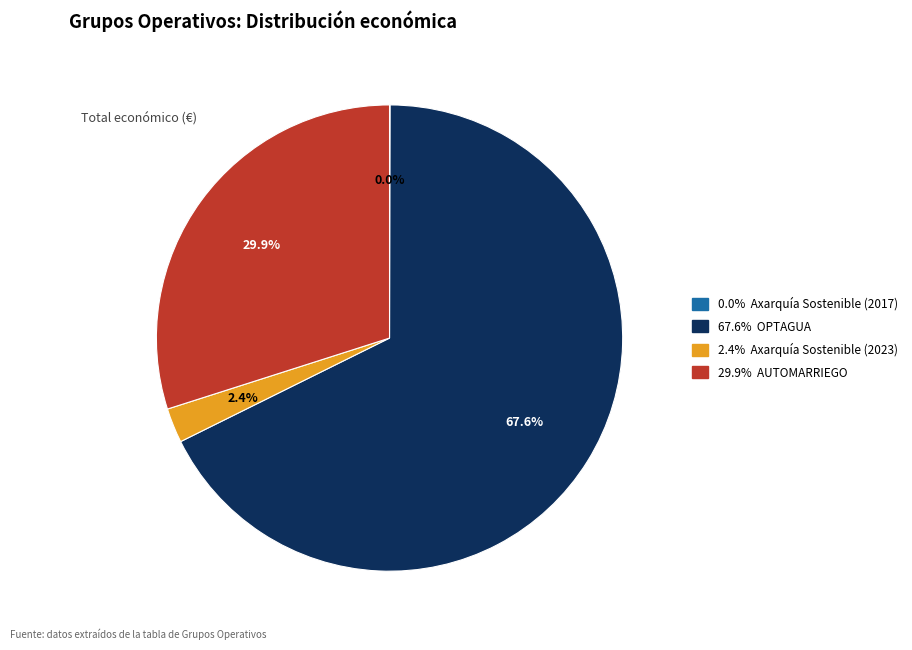

Is there a majority slice in this chart?

Yes